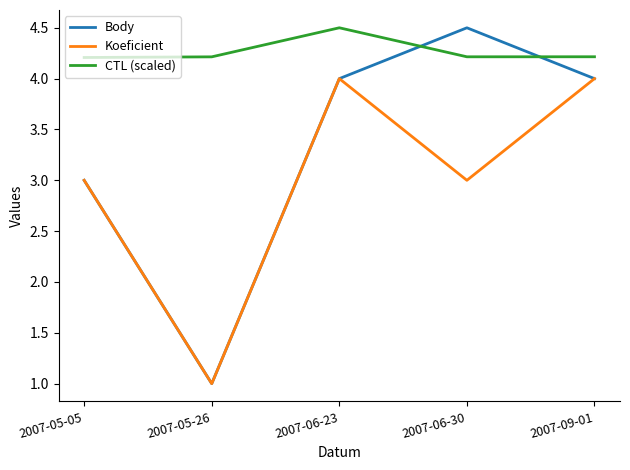

What is the sum of the CTL (scaled) values at 2007-06-23 and 2007-09-01?

8.7